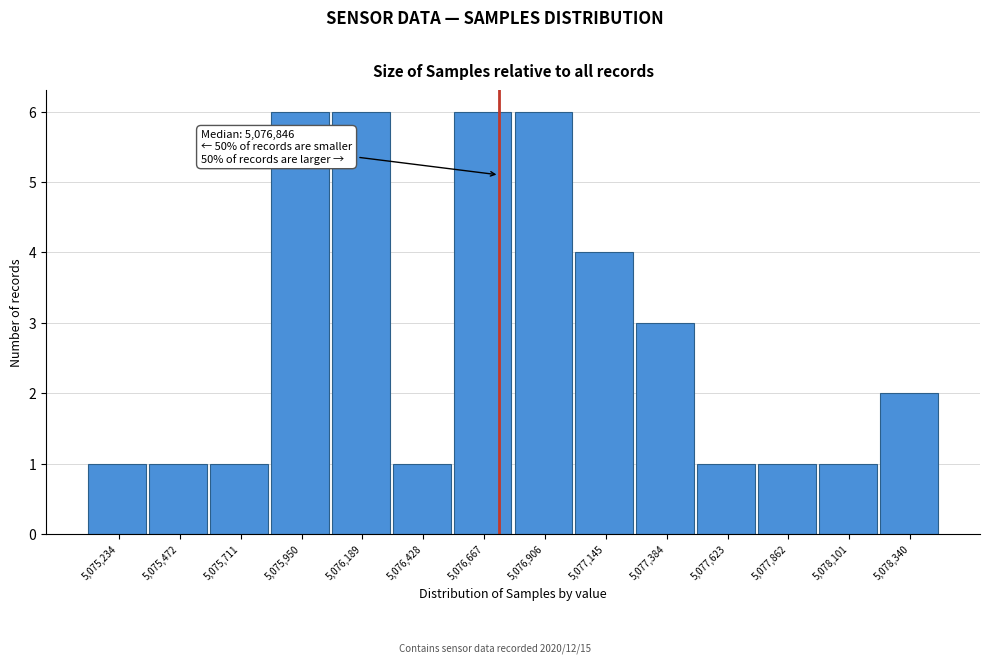

Reading left to right, extract all data points from this chart.

5,075,234=1	5,075,472=1	5,075,711=1	5,075,950=6	5,076,189=6	5,076,428=1	5,076,667=6	5,076,906=6	5,077,145=4	5,077,384=3	5,077,623=1	5,077,862=1	5,078,101=1	5,078,340=2